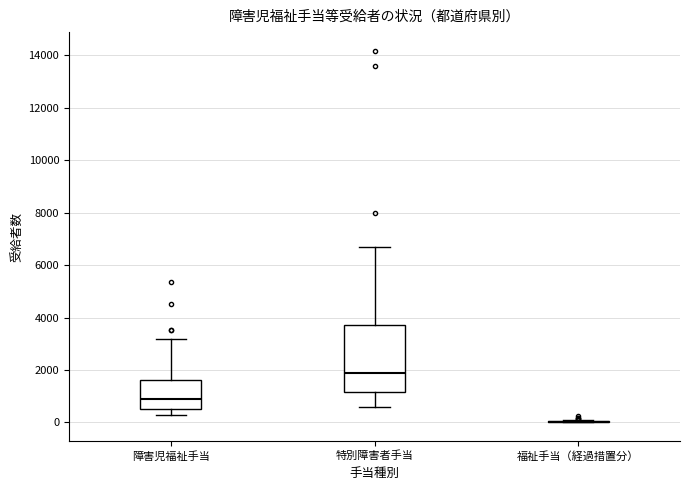

Which box is the tallest, from its lower edge to its upper edge?

特別障害者手当